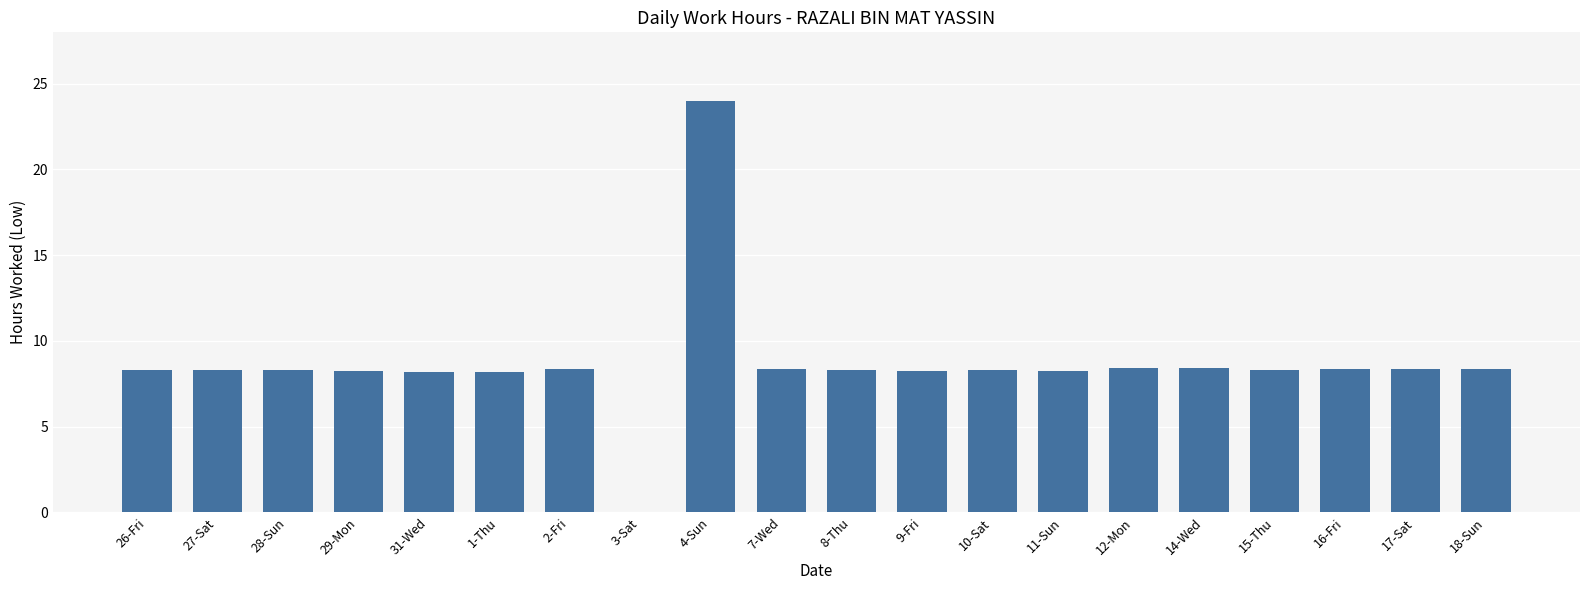

What value does the data have at 26-Fri?

8.3